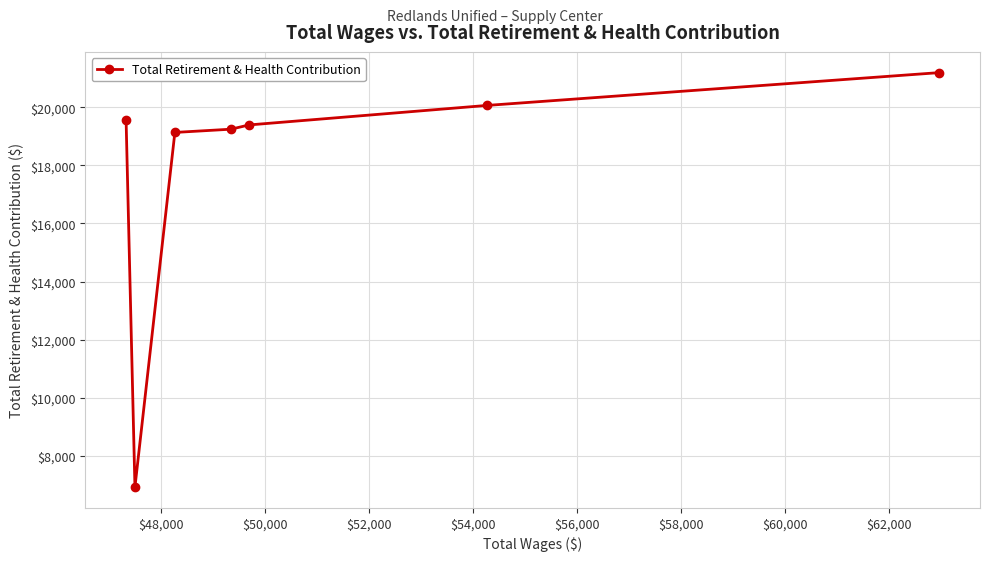

What is the value of the 1st point from the left?

19558